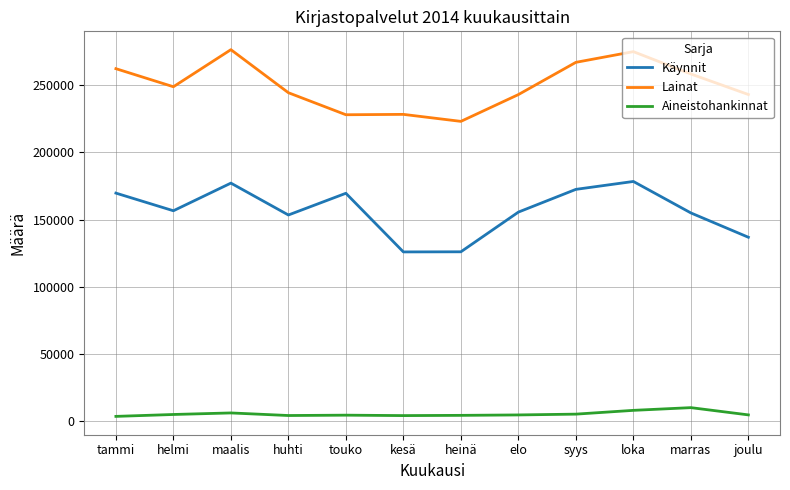

At which category does Lainat reach its first local peak?

maalis